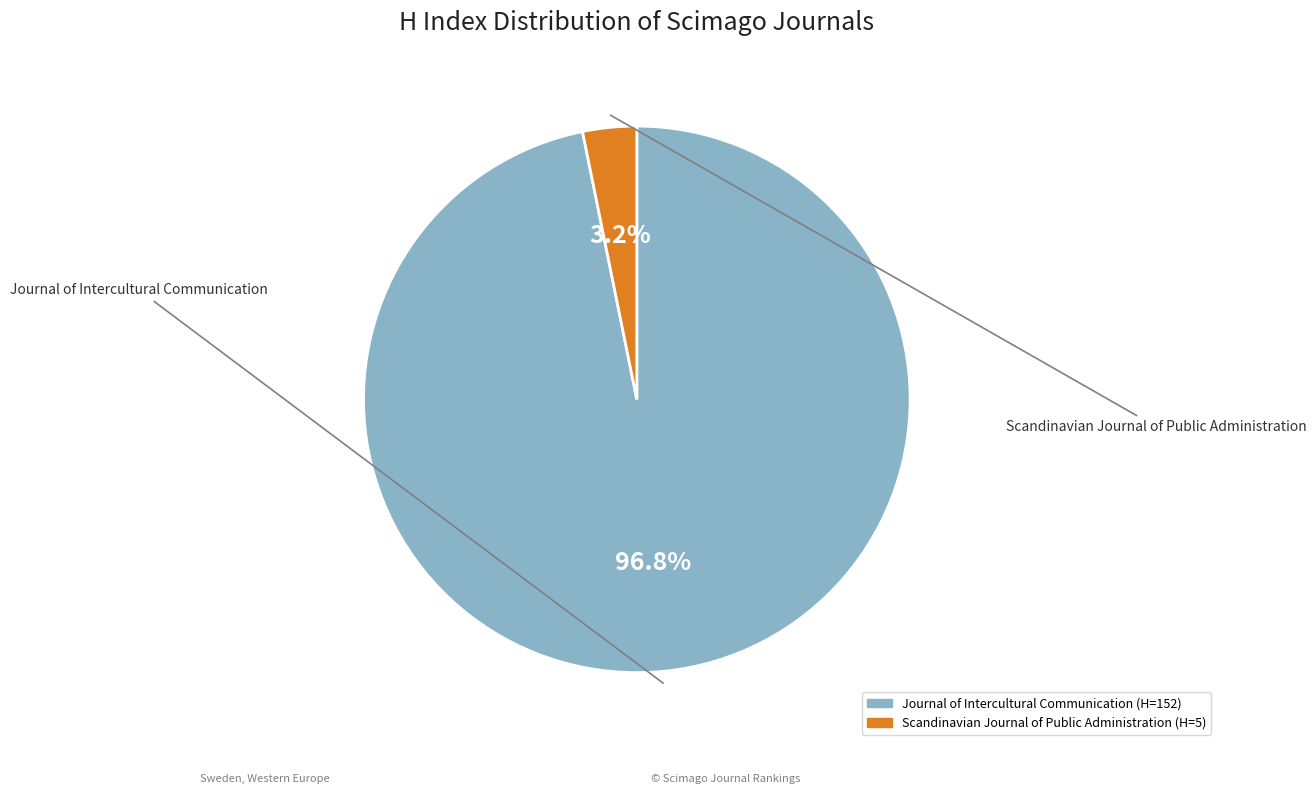

Count the number of slices in the pie.

2